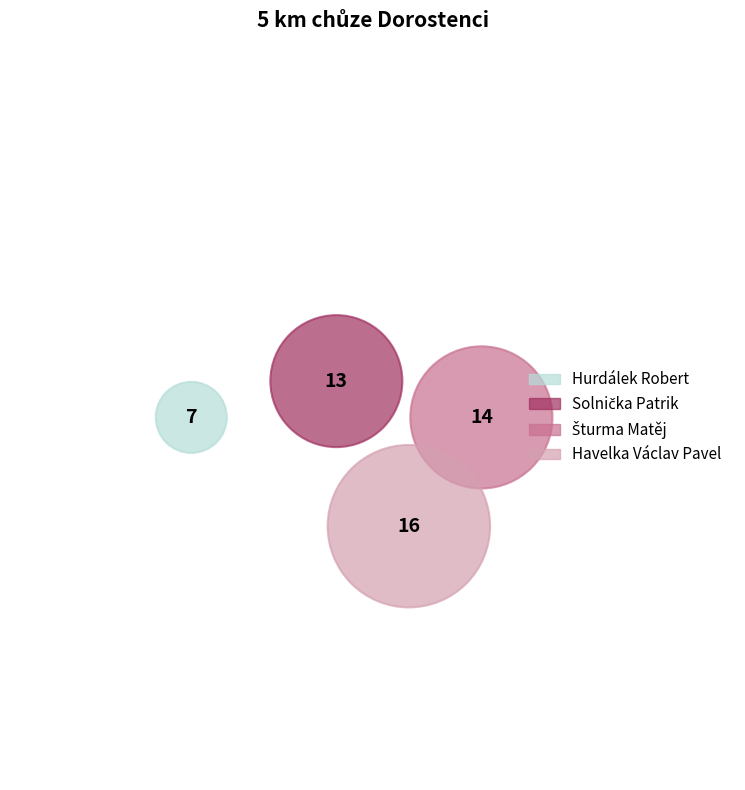

True or false: Havelka Václav Pavel accounts for 46% of the total.

False